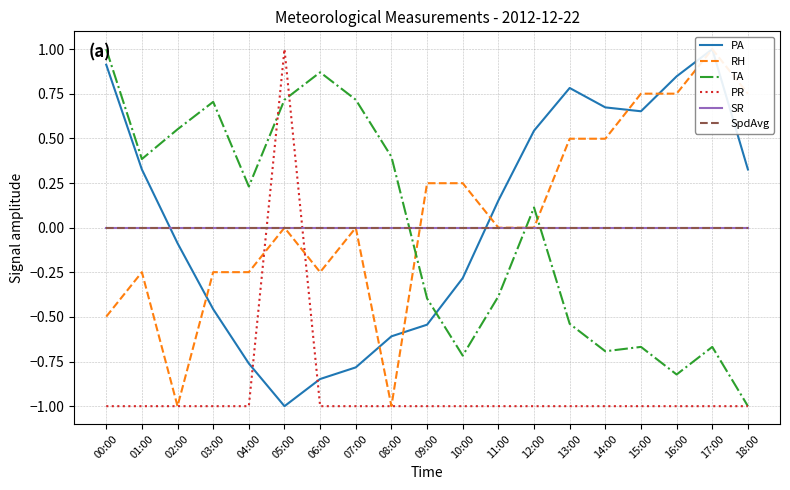

Reading right to left, extract all data points from this chart.

PA: 0.3	1.0	0.8	0.7	0.7	0.8	0.5	0.2	-0.3	-0.5	-0.6	-0.8	-0.8	-1.0	-0.8	-0.5	-0.1	0.3	0.9
RH: 0.8	1.0	0.8	0.8	0.5	0.5	0.0	0.0	0.2	0.2	-1.0	0.0	-0.2	0.0	-0.2	-0.2	-1.0	-0.2	-0.5
TA: -1.0	-0.7	-0.8	-0.7	-0.7	-0.5	0.1	-0.4	-0.7	-0.4	0.4	0.7	0.9	0.7	0.2	0.7	0.6	0.4	1.0
PR: -1.0	-1.0	-1.0	-1.0	-1.0	-1.0	-1.0	-1.0	-1.0	-1.0	-1.0	-1.0	-1.0	1.0	-1.0	-1.0	-1.0	-1.0	-1.0
SR: 0.0	0.0	0.0	0.0	0.0	0.0	0.0	0.0	0.0	0.0	0.0	0.0	0.0	0.0	0.0	0.0	0.0	0.0	0.0
SpdAvg: 0.0	0.0	0.0	0.0	0.0	0.0	0.0	0.0	0.0	0.0	0.0	0.0	0.0	0.0	0.0	0.0	0.0	0.0	0.0